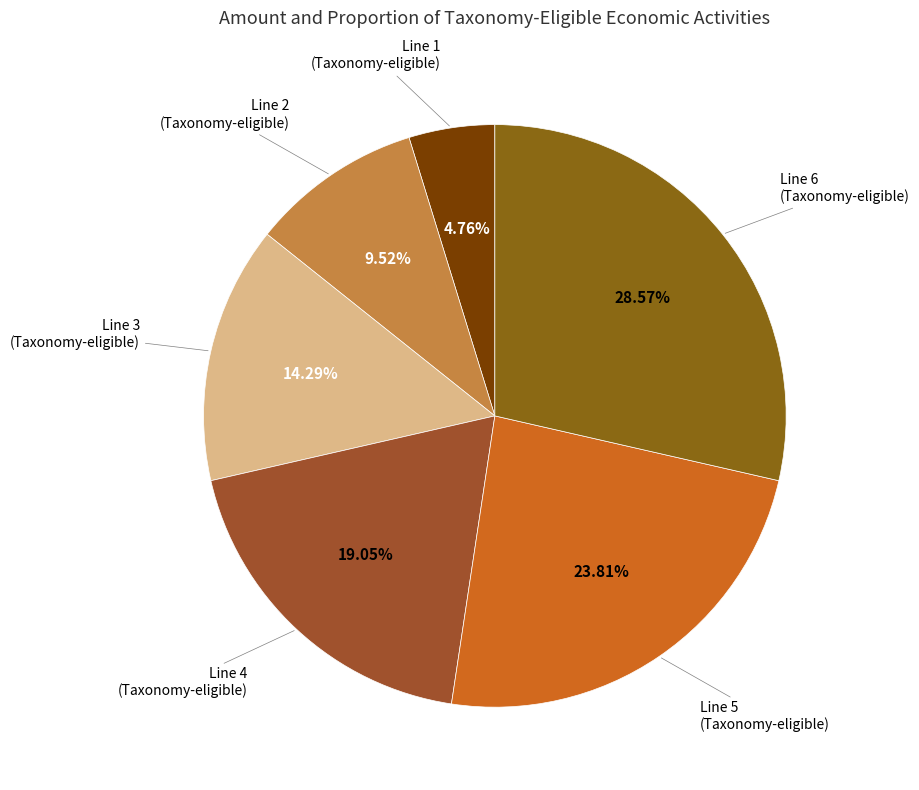

How many slices are in this pie chart?

6